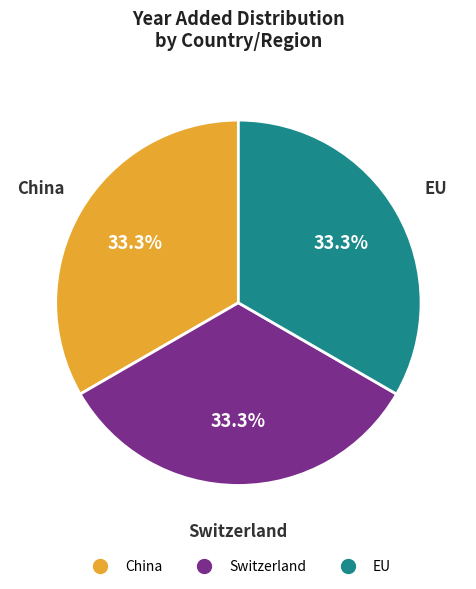

What percentage do China and Switzerland together represent?

66.7%